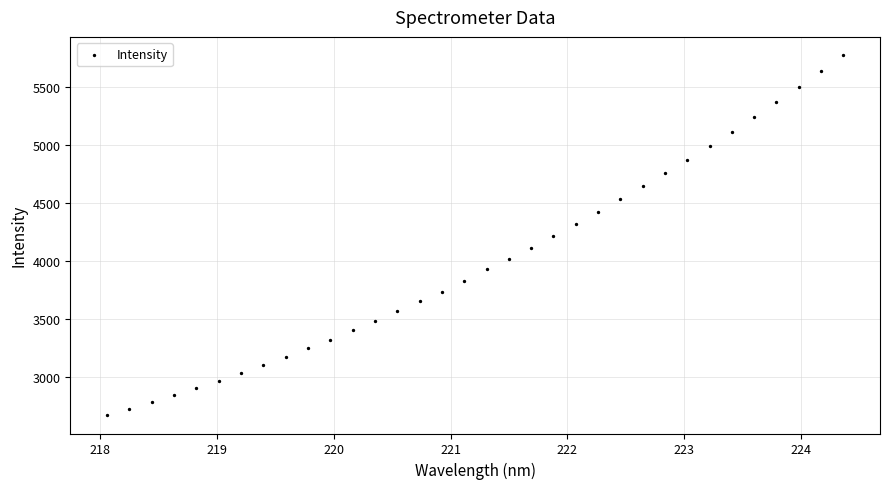

What is the range of X values (max minus min)?

6.3